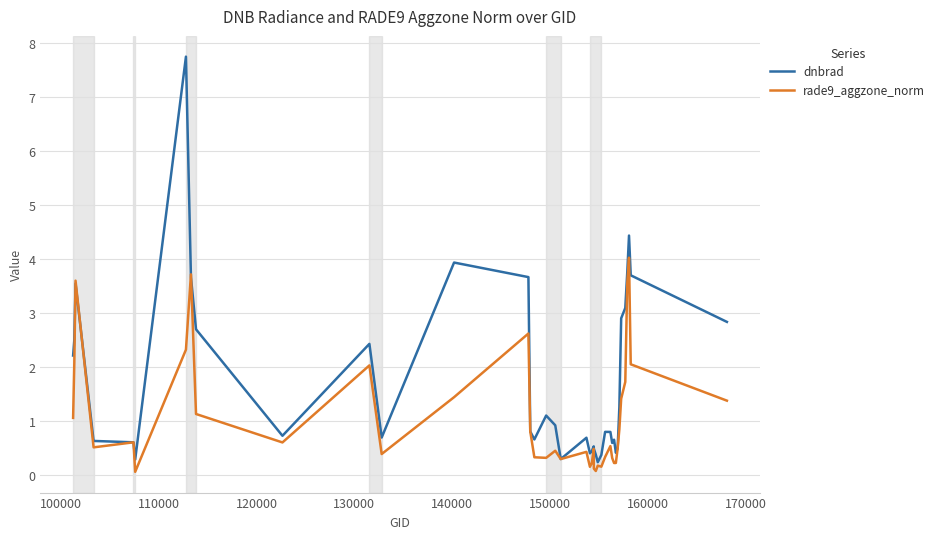

Which series has the largest total across all categories?

dnbrad